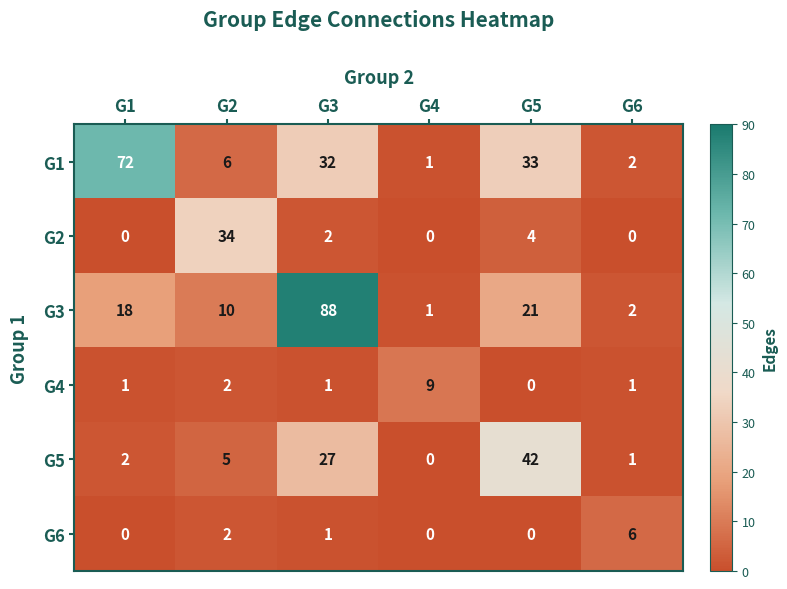

What is the difference between the maximum and minimum values in the G3 series?

87